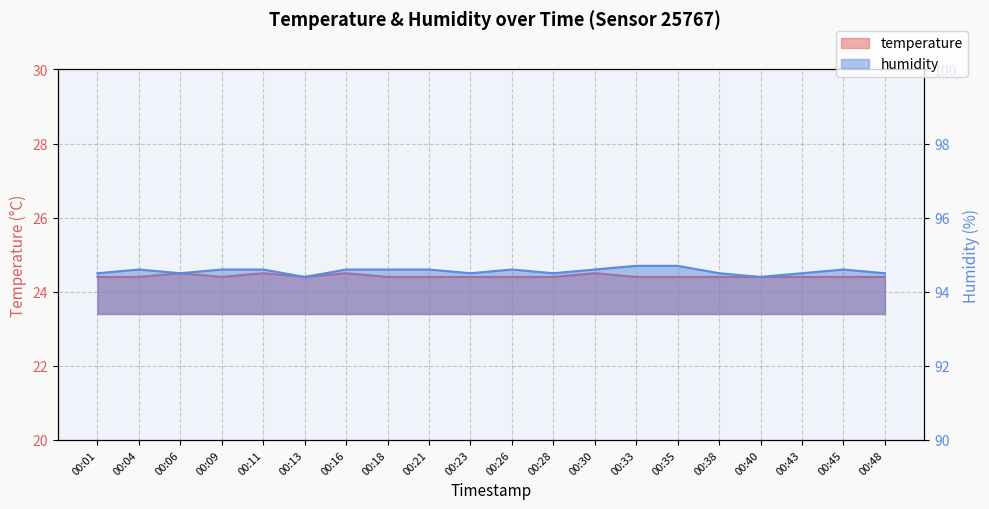

What are all the series names shown in the legend?

temperature, humidity